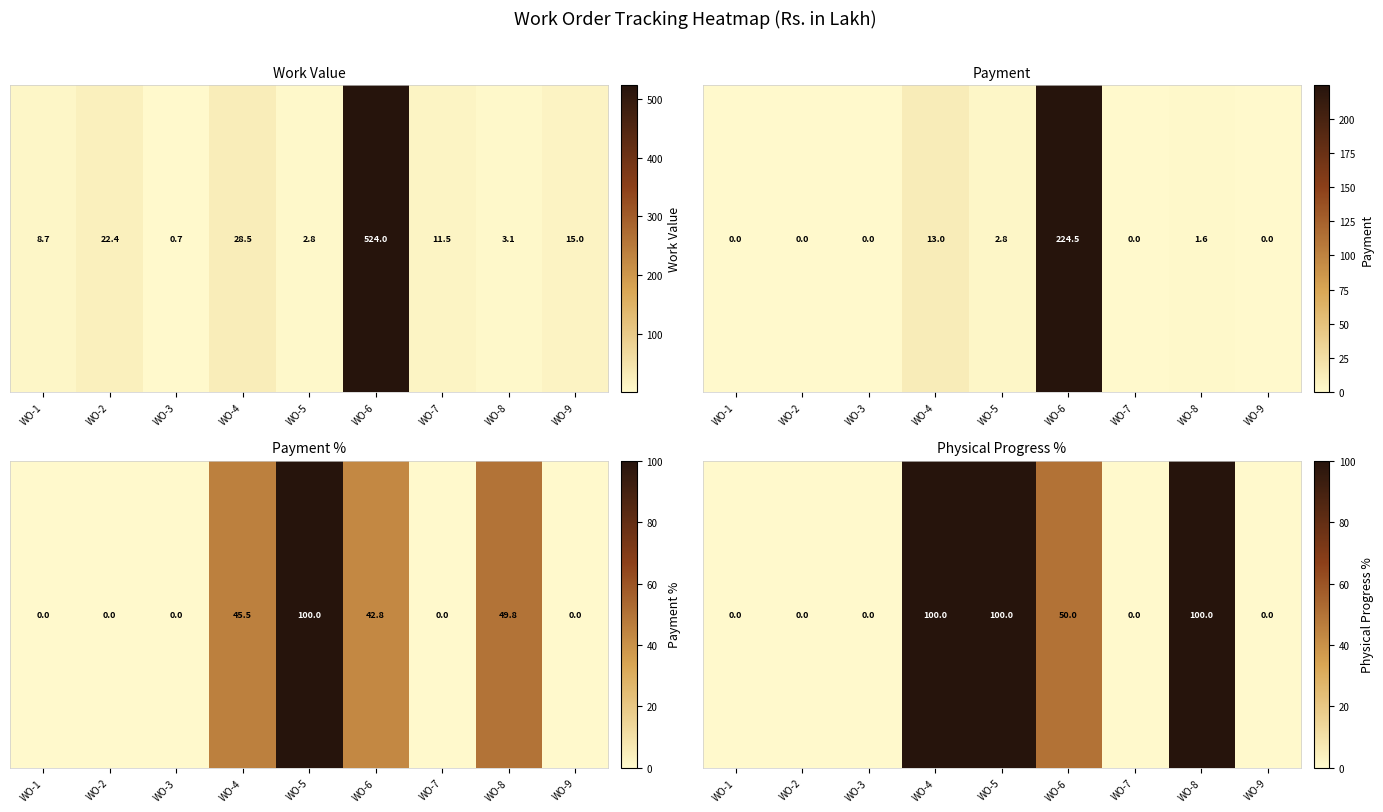

Count the values in the range 0 to 100.

9